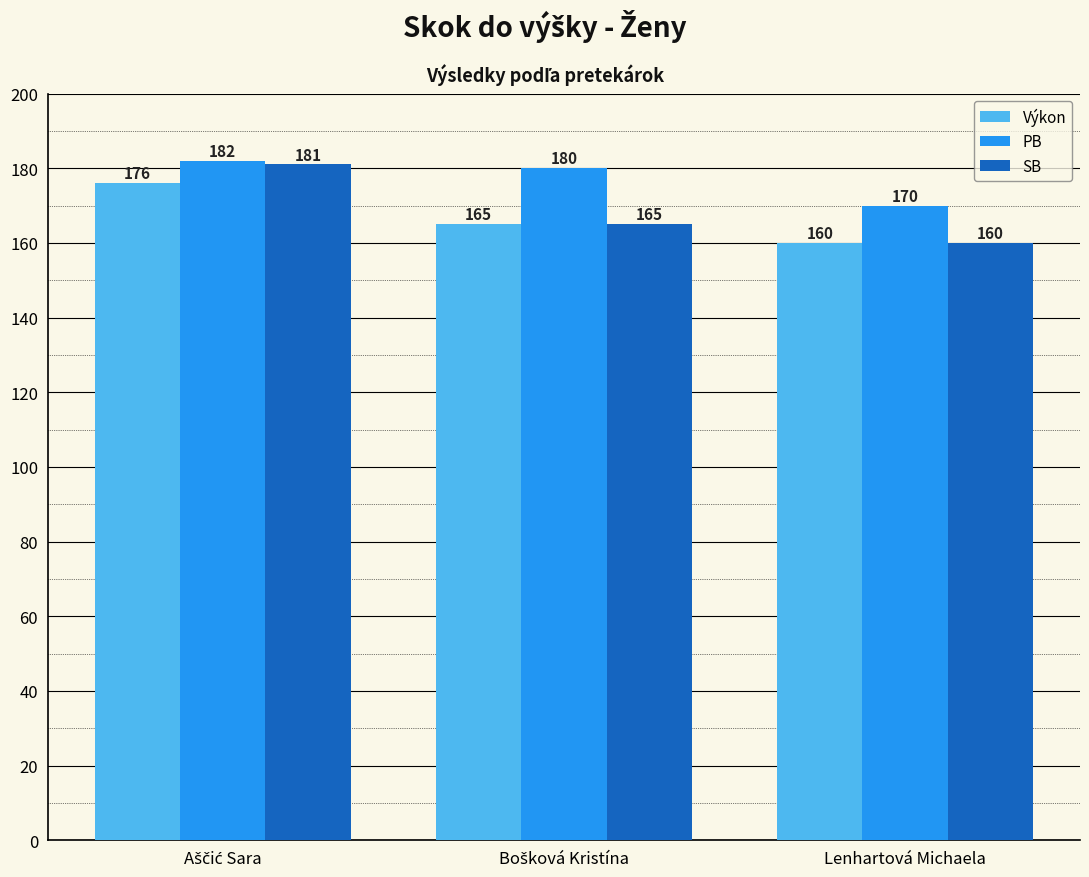

Is it true that Výkon equals 225 at Lenhartová Michaela?

False